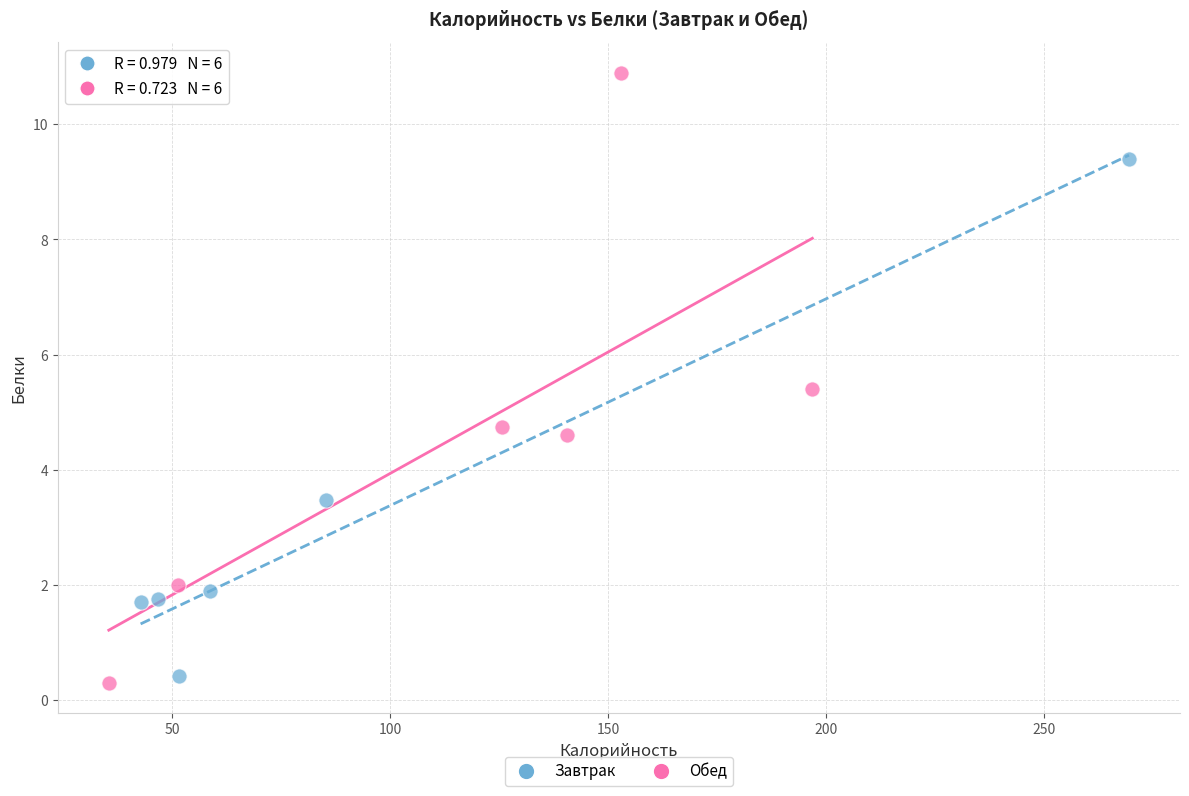

What are all the series names shown in the legend?

Завтрак, Обед